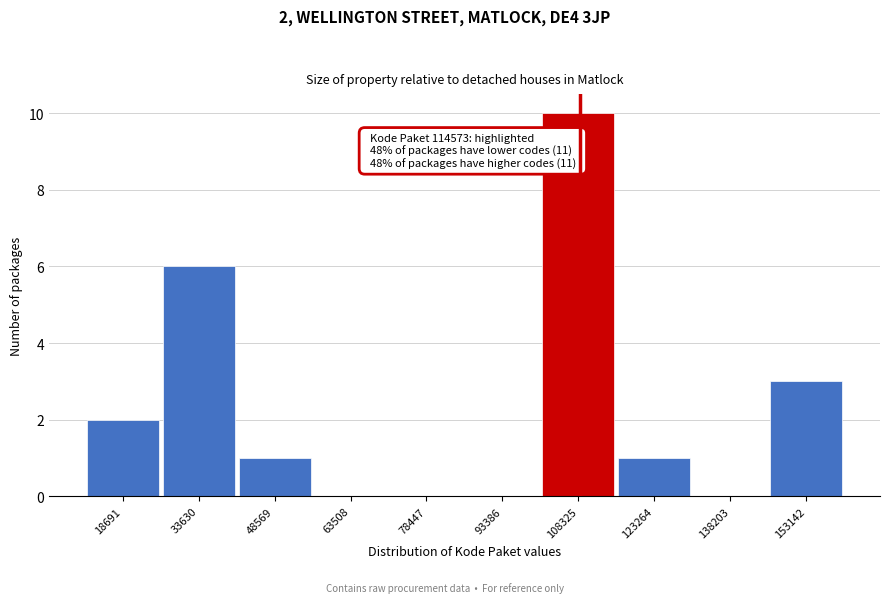

Reading left to right, what are all the values shown in this chart?

18691=2	33630=6	48569=1	63508=0	78447=0	93386=0	108325=10	123264=1	138203=0	153142=3